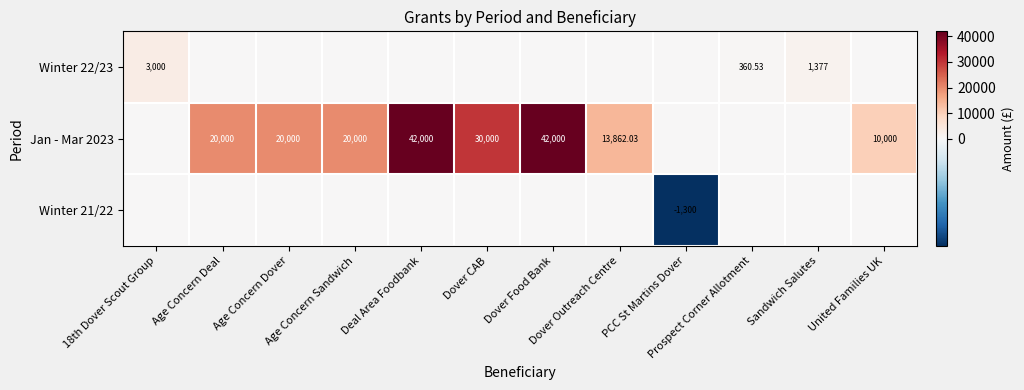

List the labels in order of Winter 22/23 value, largest first.

18th Dover Scout Group, Sandwich Salutes, Prospect Corner Allotment, Age Concern Deal, Age Concern Dover, Age Concern Sandwich, Deal Area Foodbank, Dover CAB, Dover Food Bank, Dover Outreach Centre, PCC St Martins Dover, United Families UK